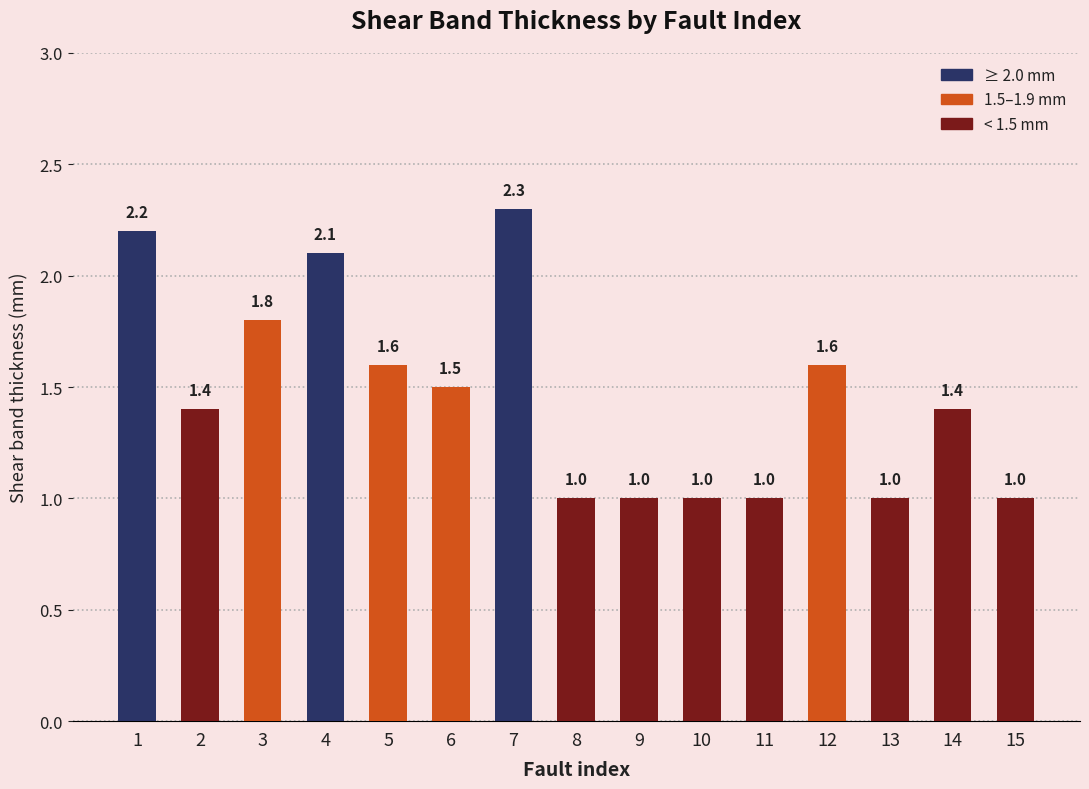

What is the value of the 8th bar from the left?

1.0